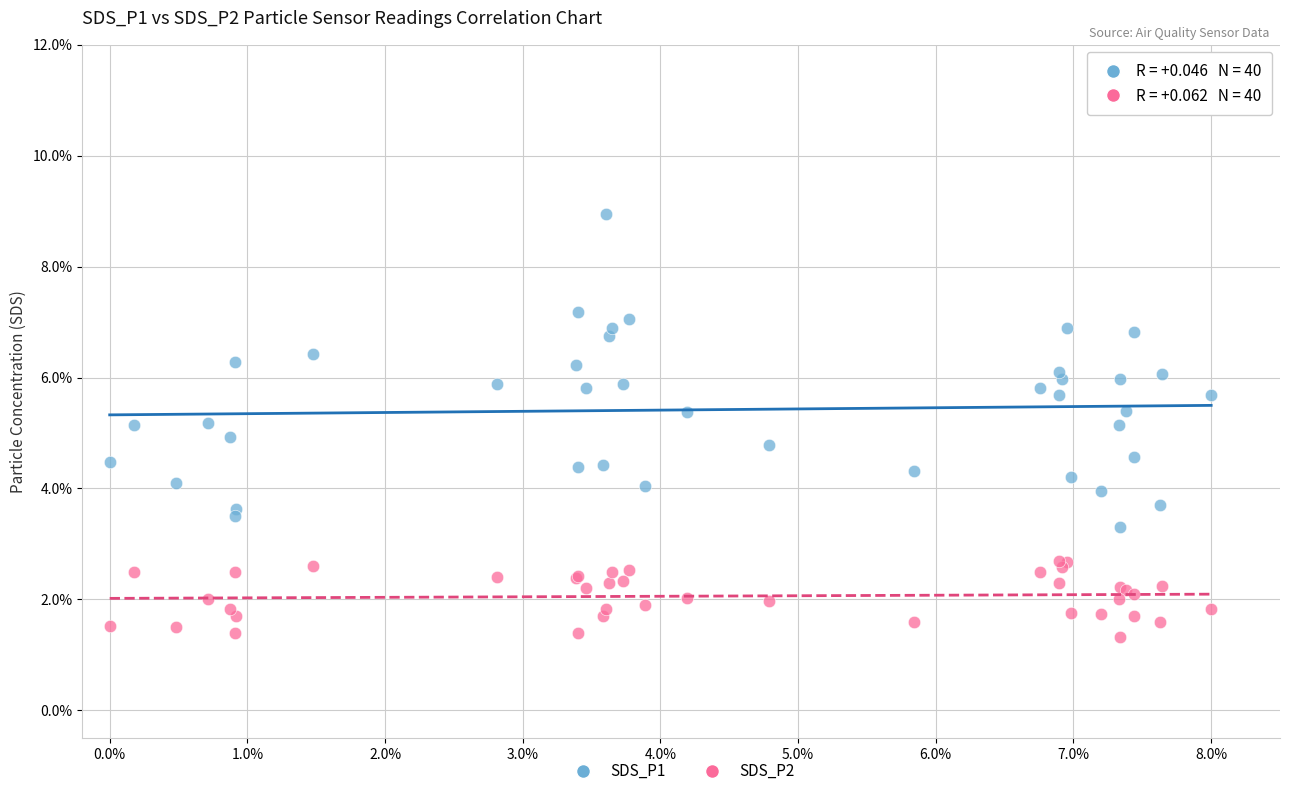

What are all the series names shown in the legend?

SDS_P1, SDS_P2